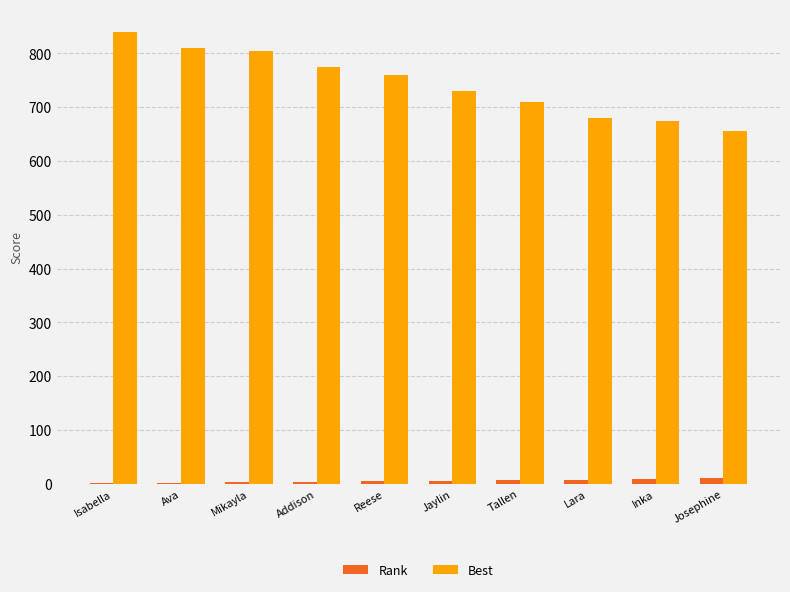

How many groups of bars are there?

10